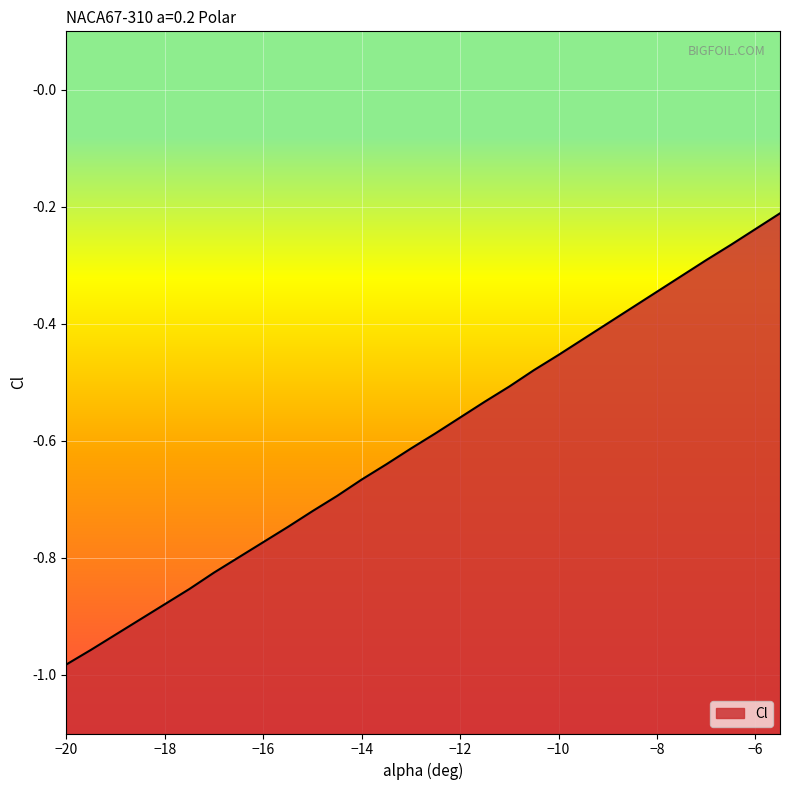

How many categories are shown in the chart?

30